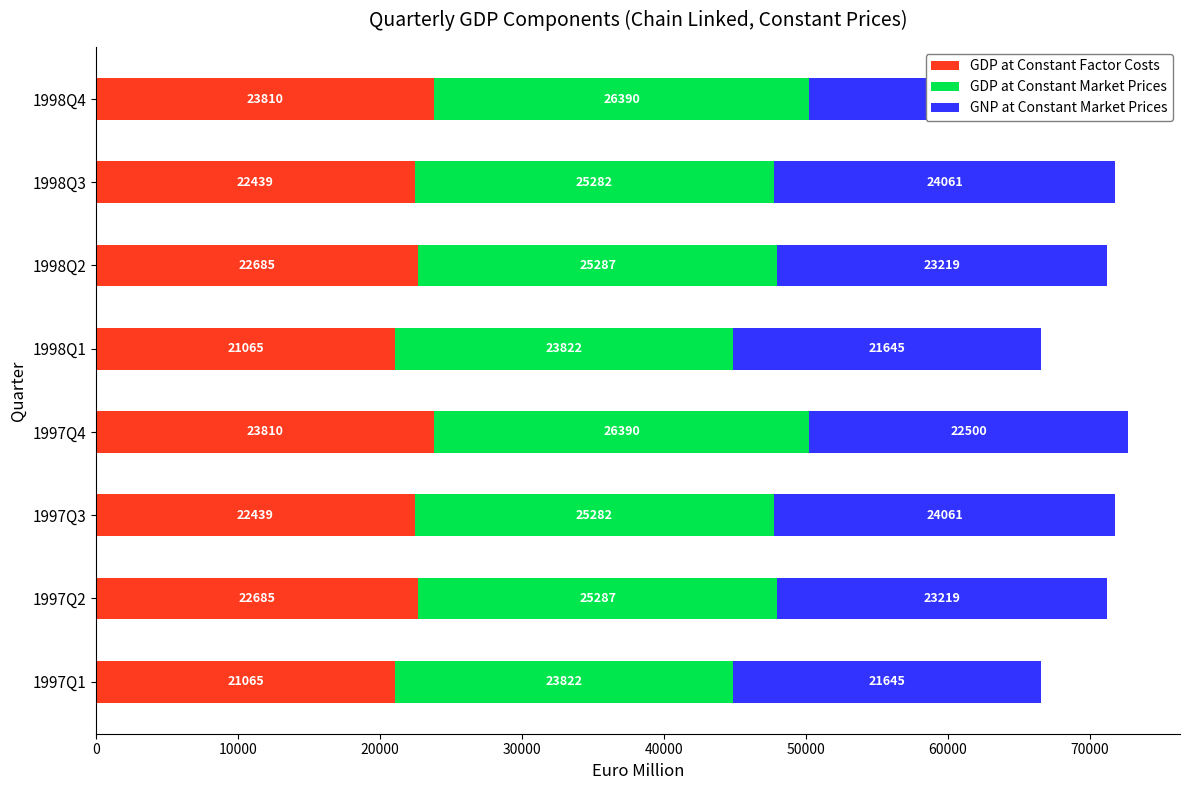

What is the maximum value for GDP at Constant Factor Costs?

23810